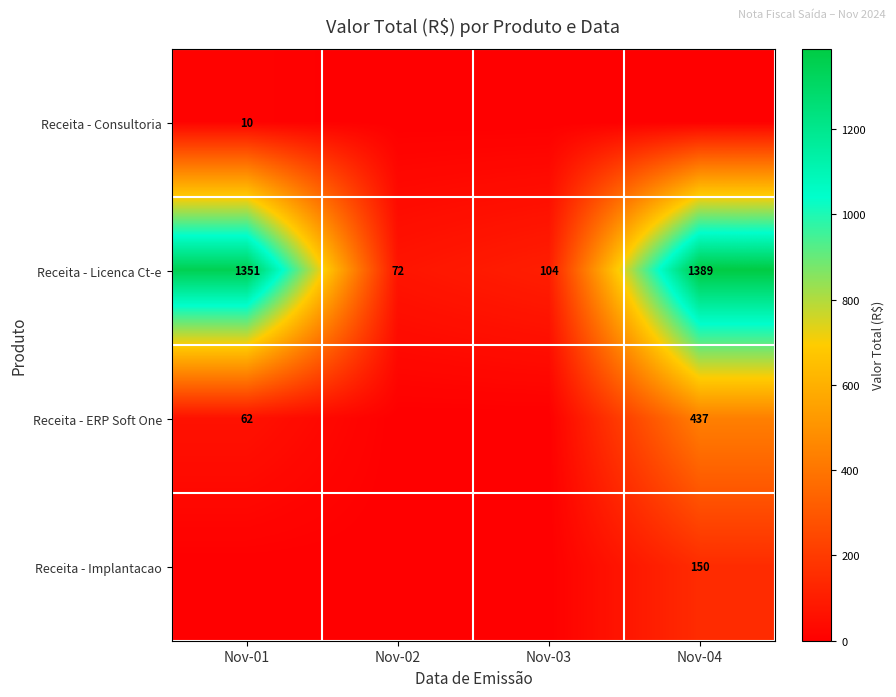

Is it true that Receita - Licenca Ct-e equals 104.0 at Nov-03?

True